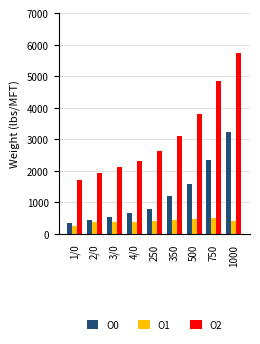

What is the total value across all series at 1/0?

2329